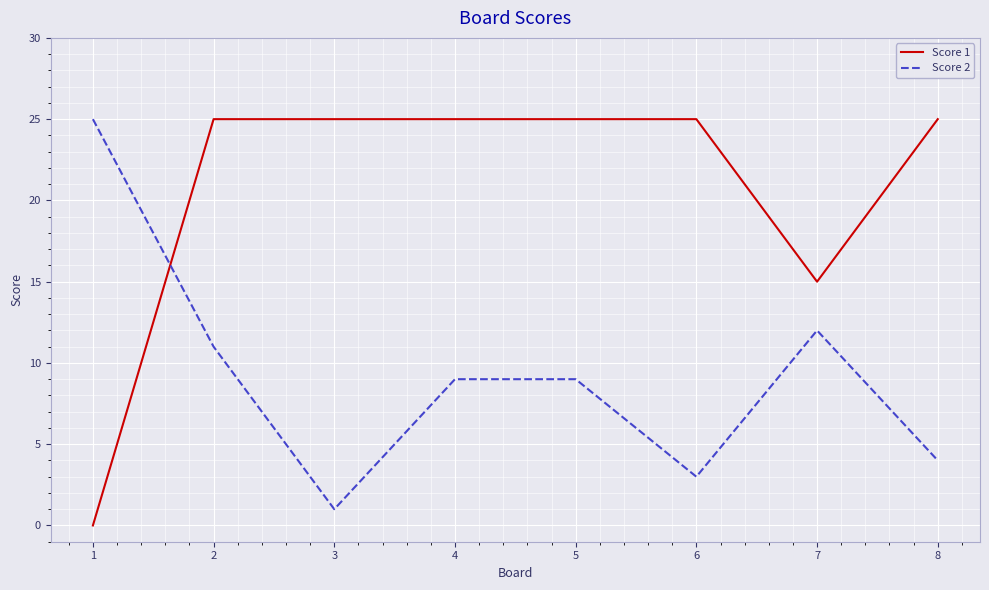

Rank the series at 2 from highest to lowest value.

Score 1, Score 2